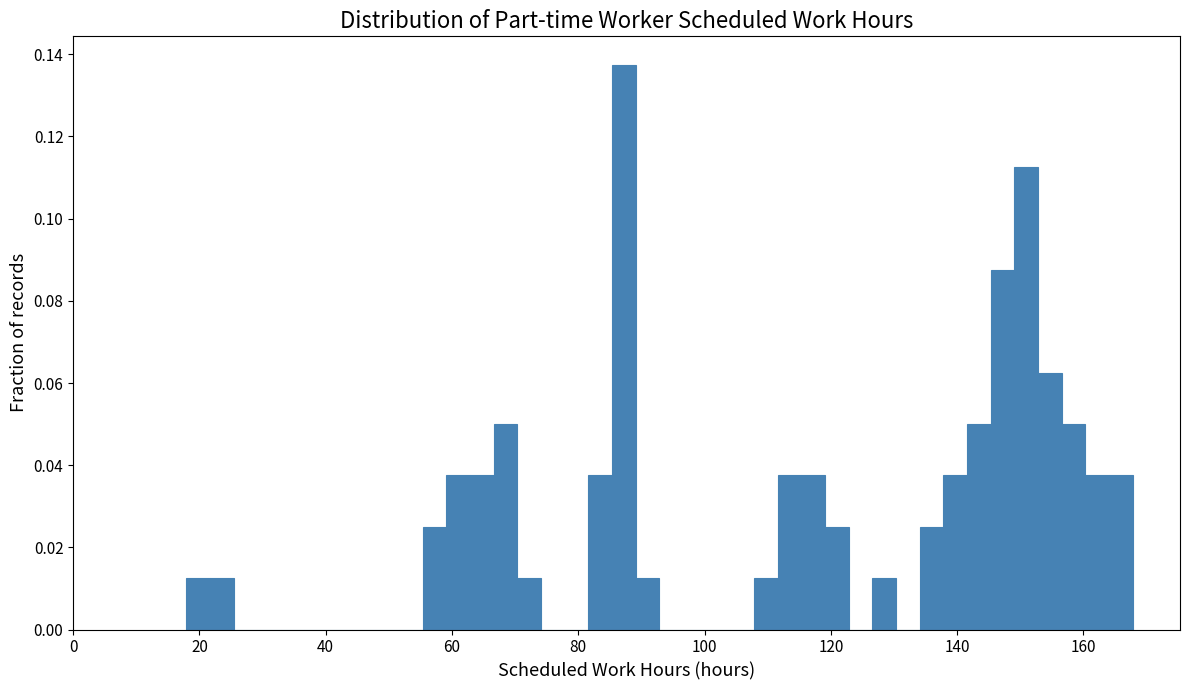

Around what value on the x-axis is the tallest bar? Give the approximate position of its centre, as read against the axis.

88